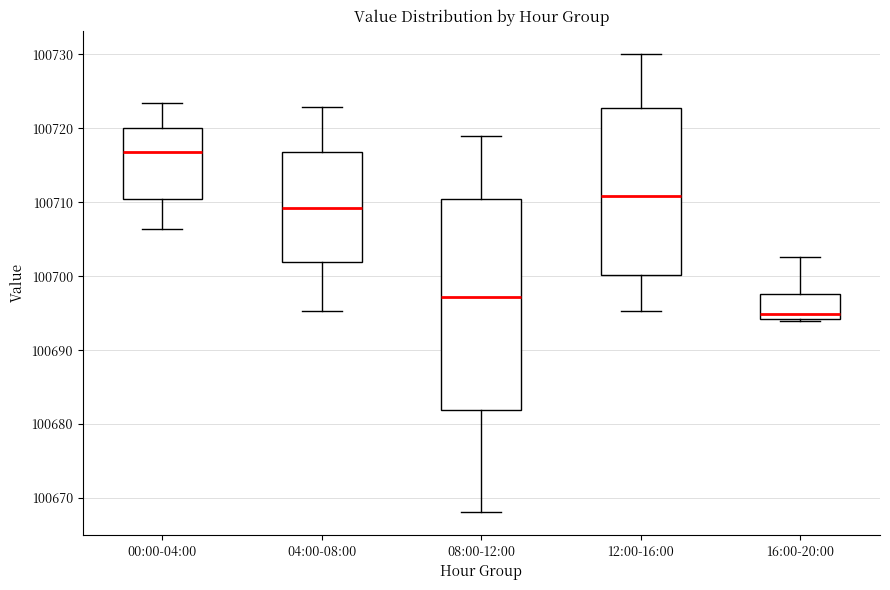

Which box's median line is the lowest?

16:00-20:00